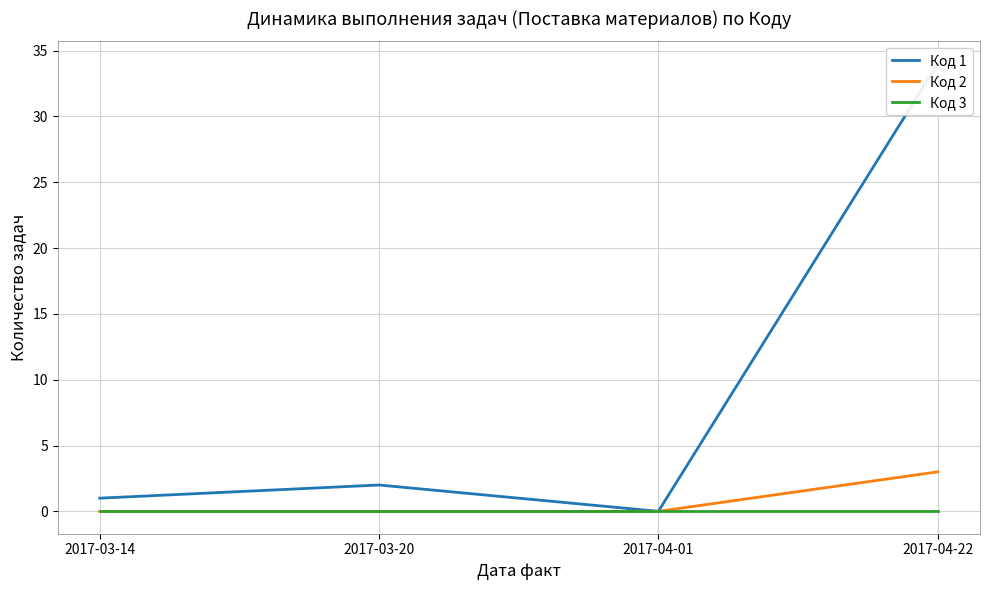

Is it true that Код 1 equals 2 at 2017-03-14?

False